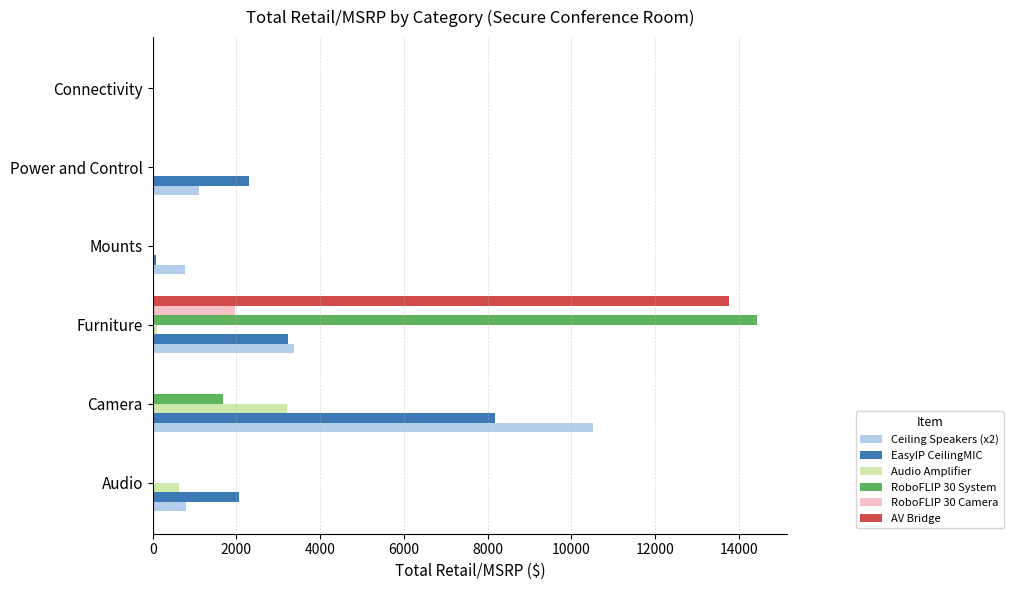

At which category is the sum across all series the highest?

Furniture